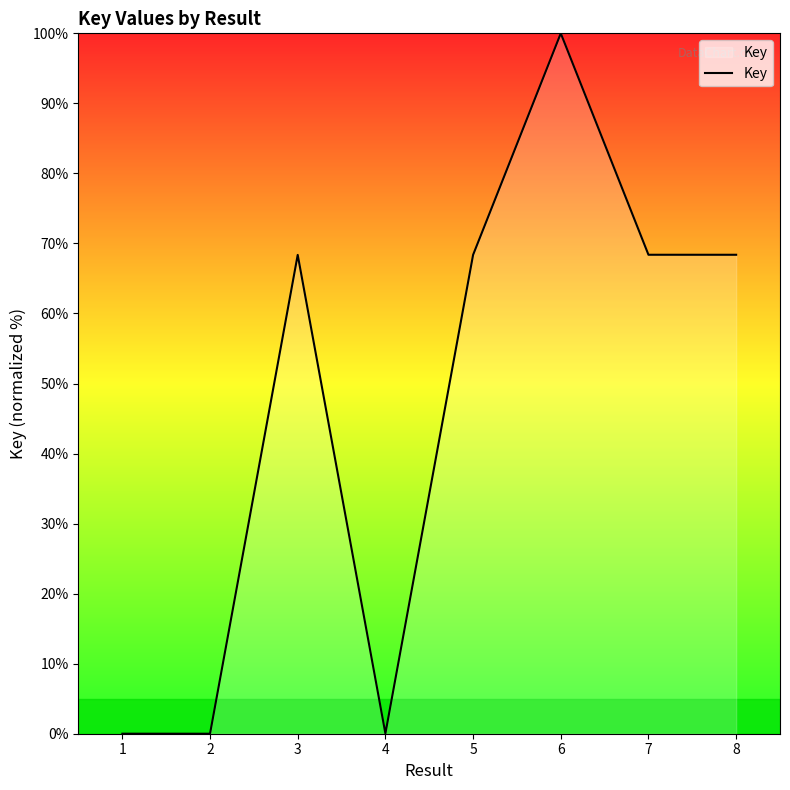

What is the greatest value displayed?

100.0